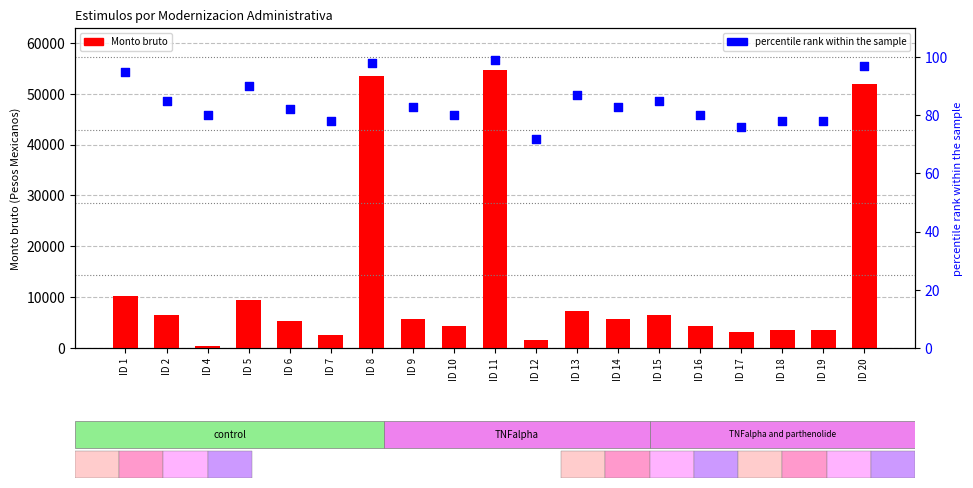

Which series has the largest total across all categories?

Monto bruto